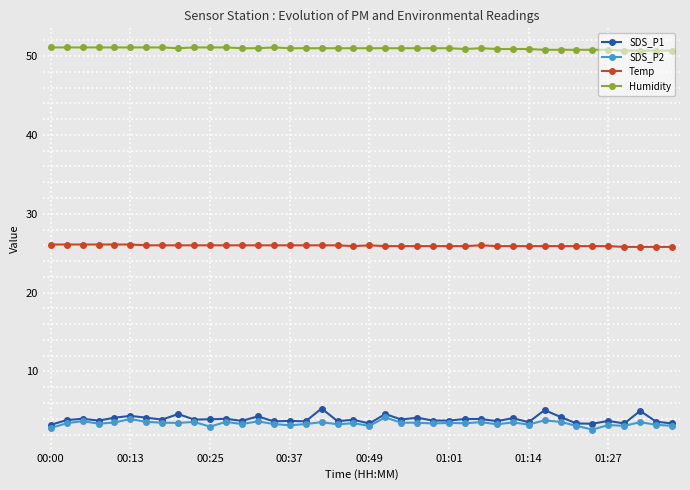

True or false: SDS_P1 has more than 0 points higher than both neighbors.

True